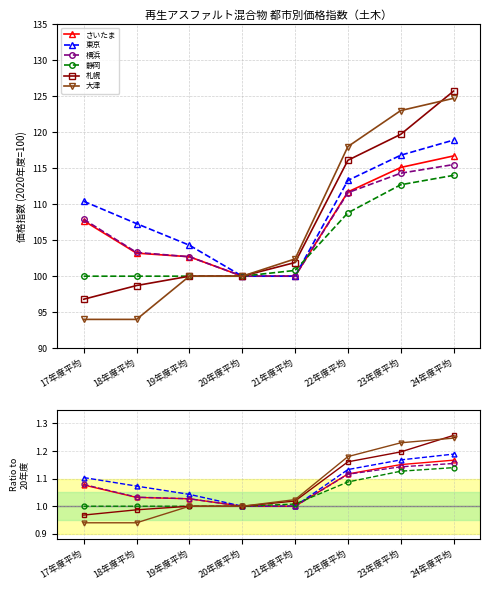

What is the label of the 6th point from the left?

22年度平均